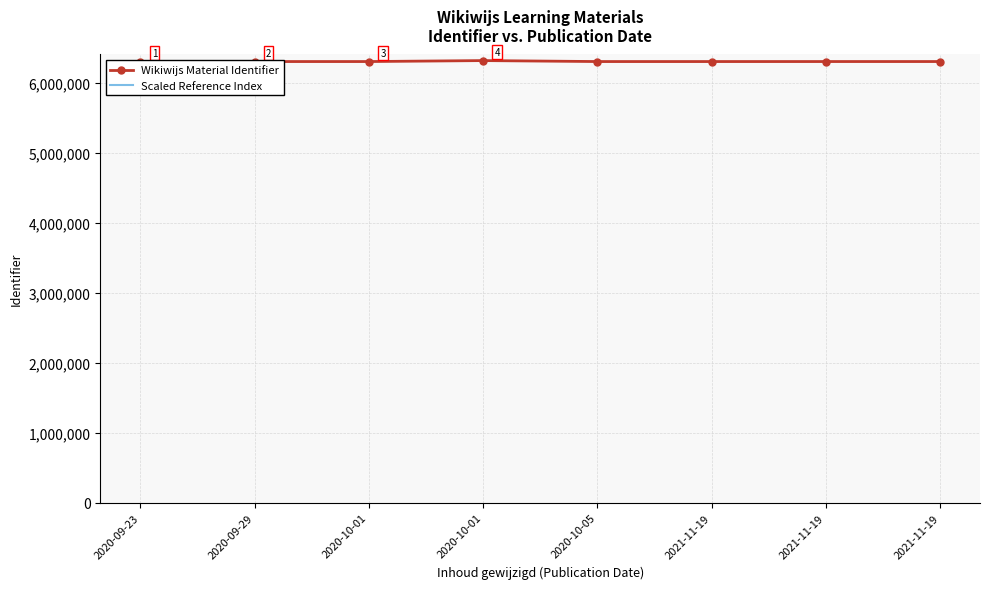

The value of Wikiwijs Material Identifier at 2021-11-19 is 6299386.0. True or false?

True